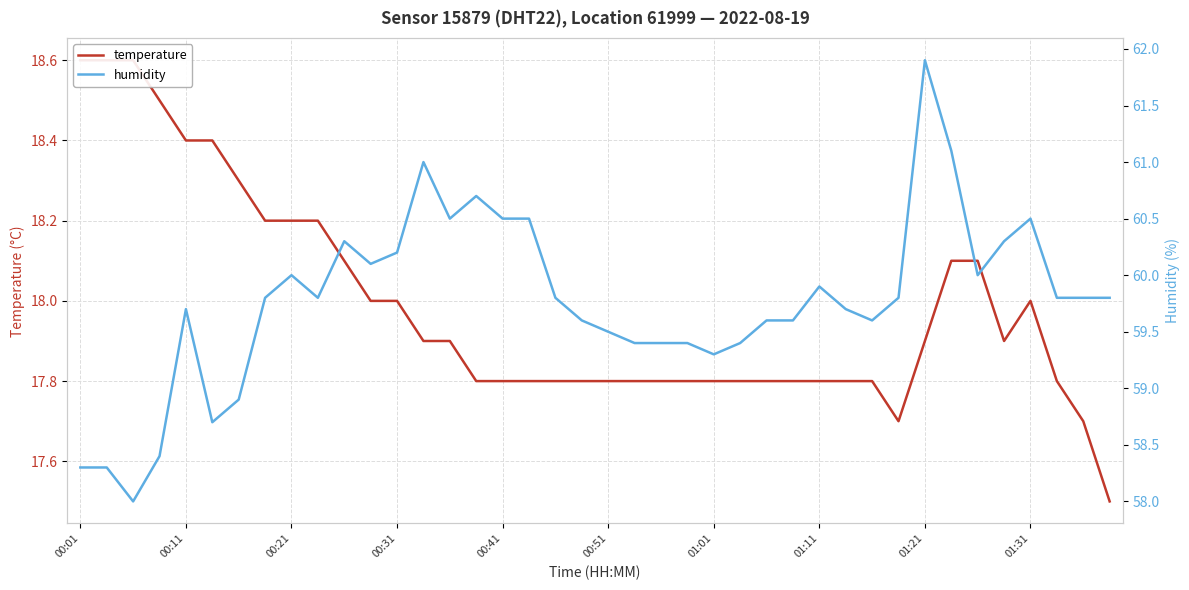

What position from the left is 15?

16